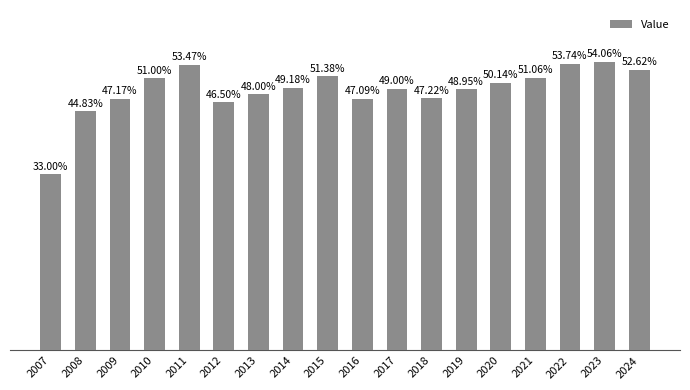

Are the bars horizontal?

No